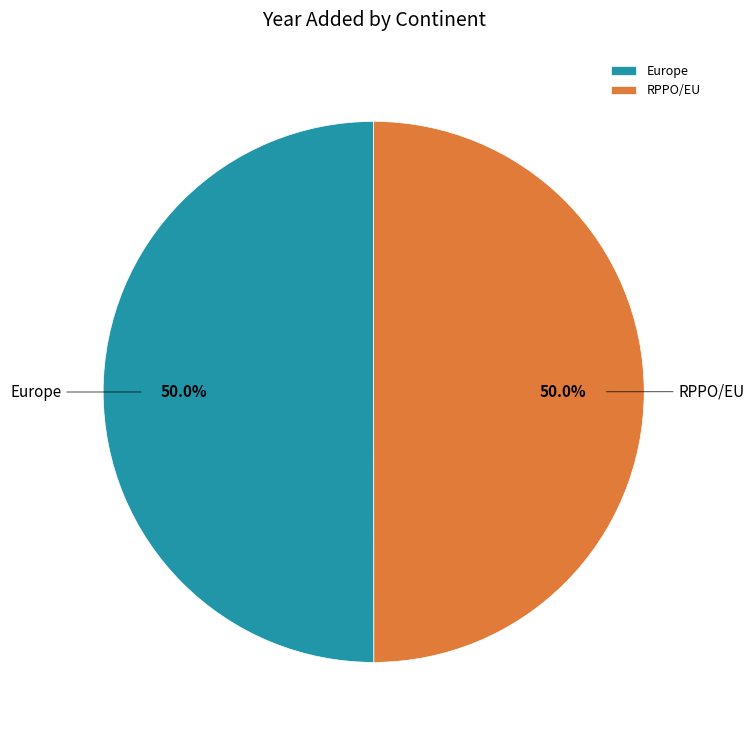

What is the total percentage of Europe and RPPO/EU?

100.0%